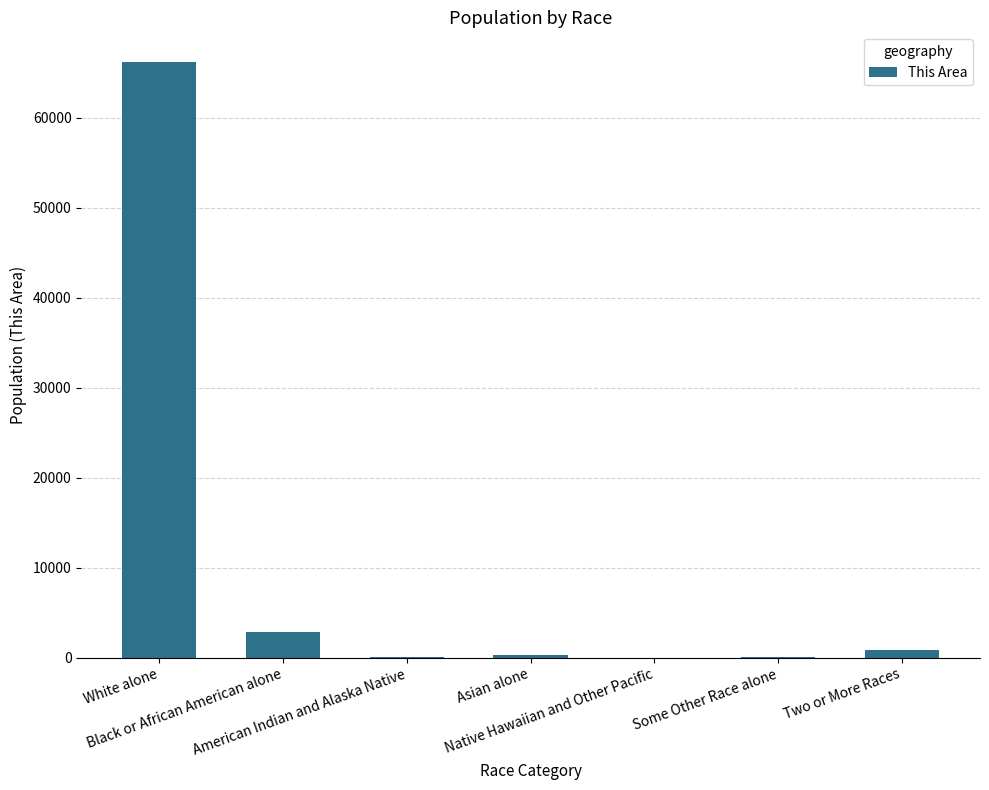

What is the maximum value shown in the chart?

66206